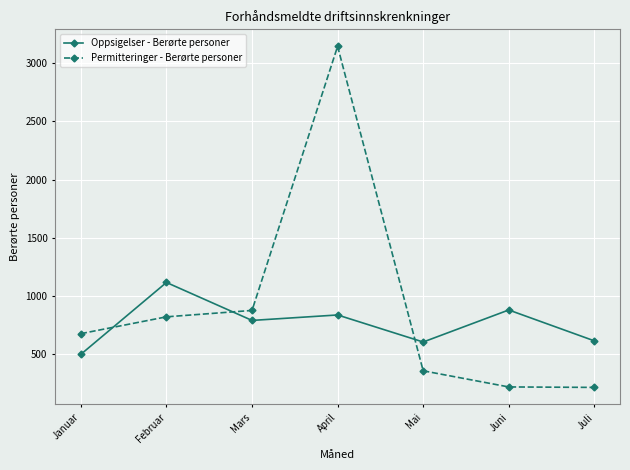

Is it true that Oppsigelser - Berørte personer equals 339 at Juni?

False